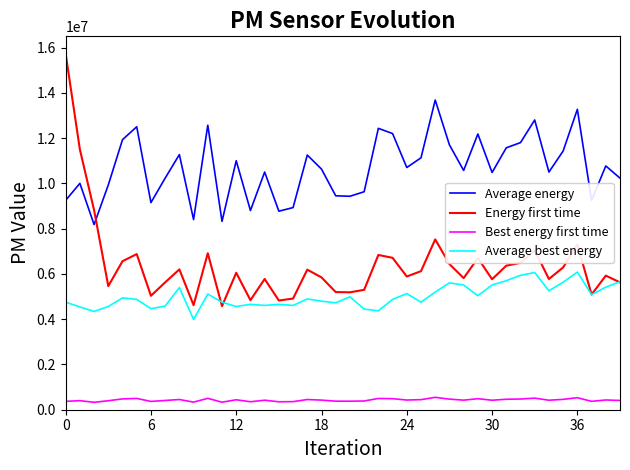

Rank the series by their maximum value, from lowest to highest.

Best energy first time, Average best energy, Average energy, Energy first time